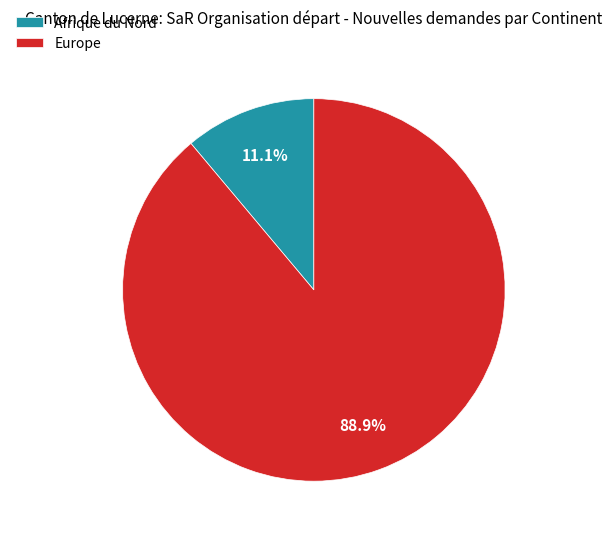

Which has a higher value, Afrique du Nord or Europe?

Europe